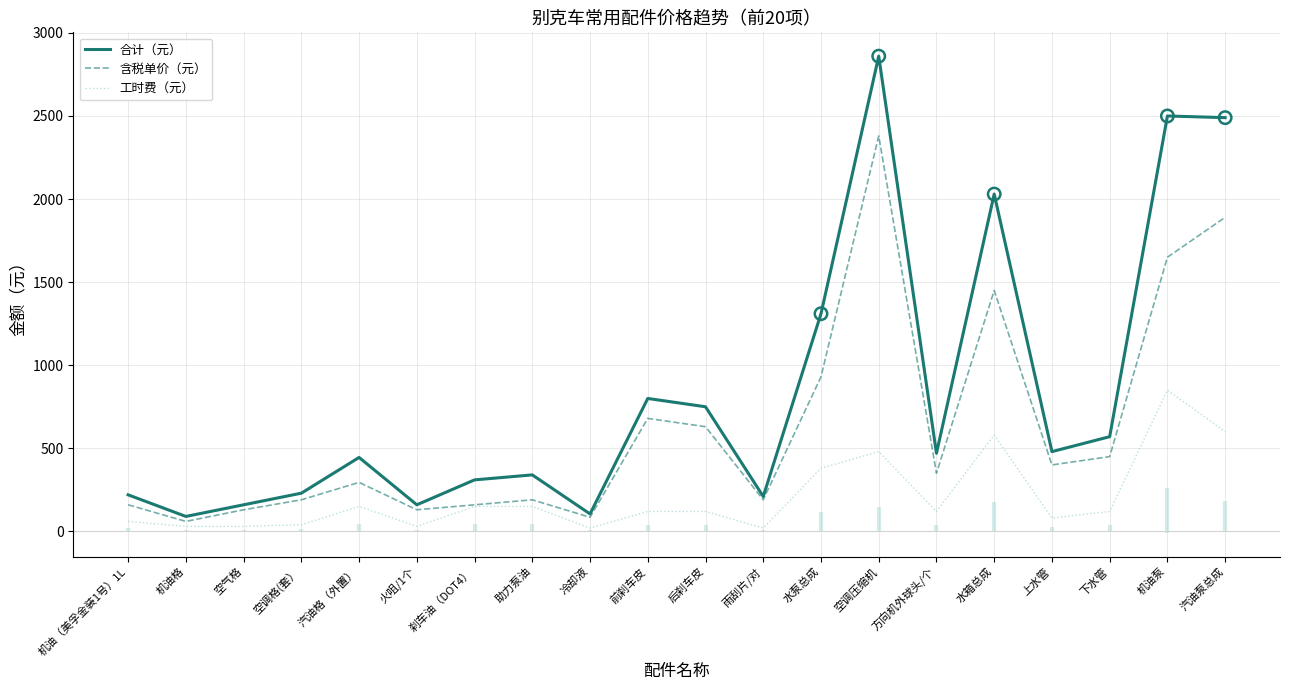

What is the total value across all series at 水箱总成?

4060